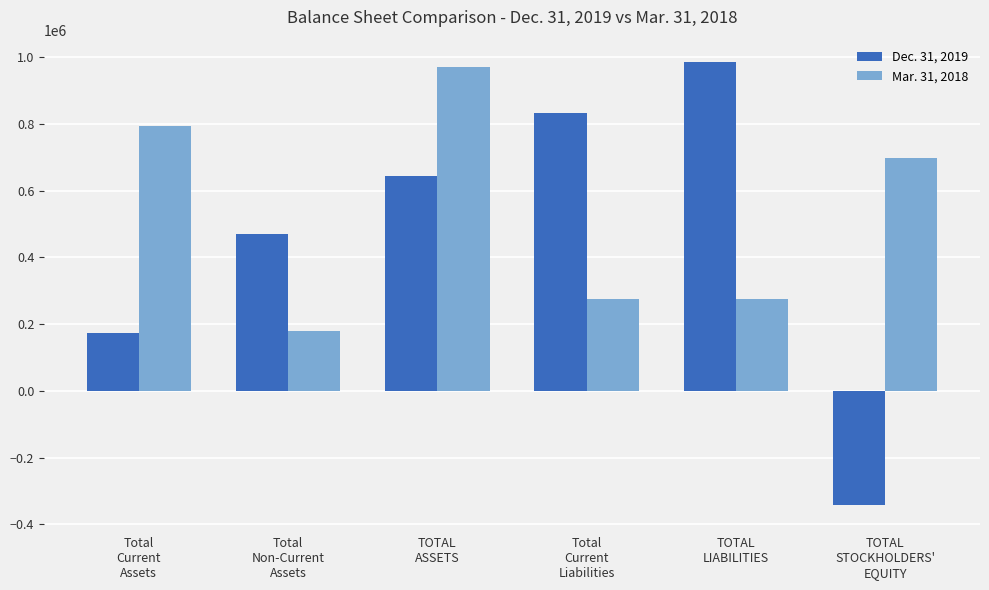

What is the value of the Mar. 31, 2018 bar at the 2nd from the left?

178420